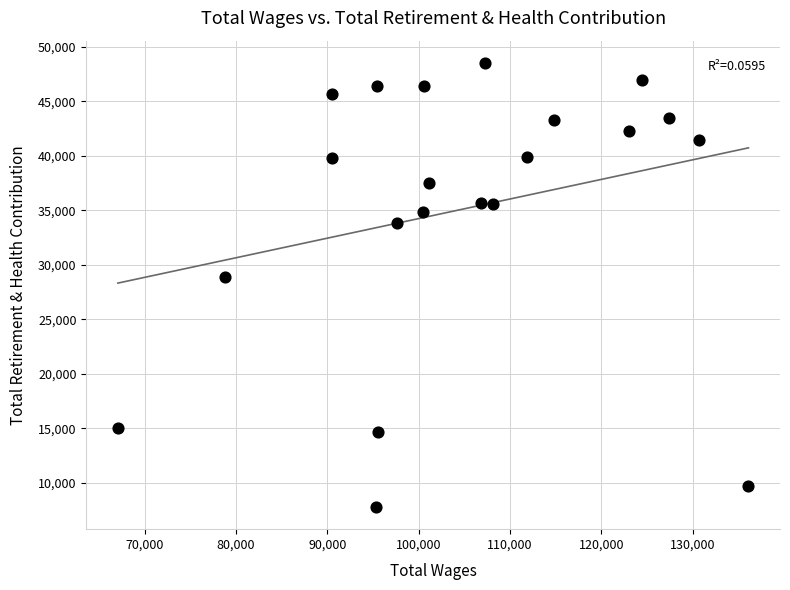

What Y value in the scatter plot is closest to 28150?

28900